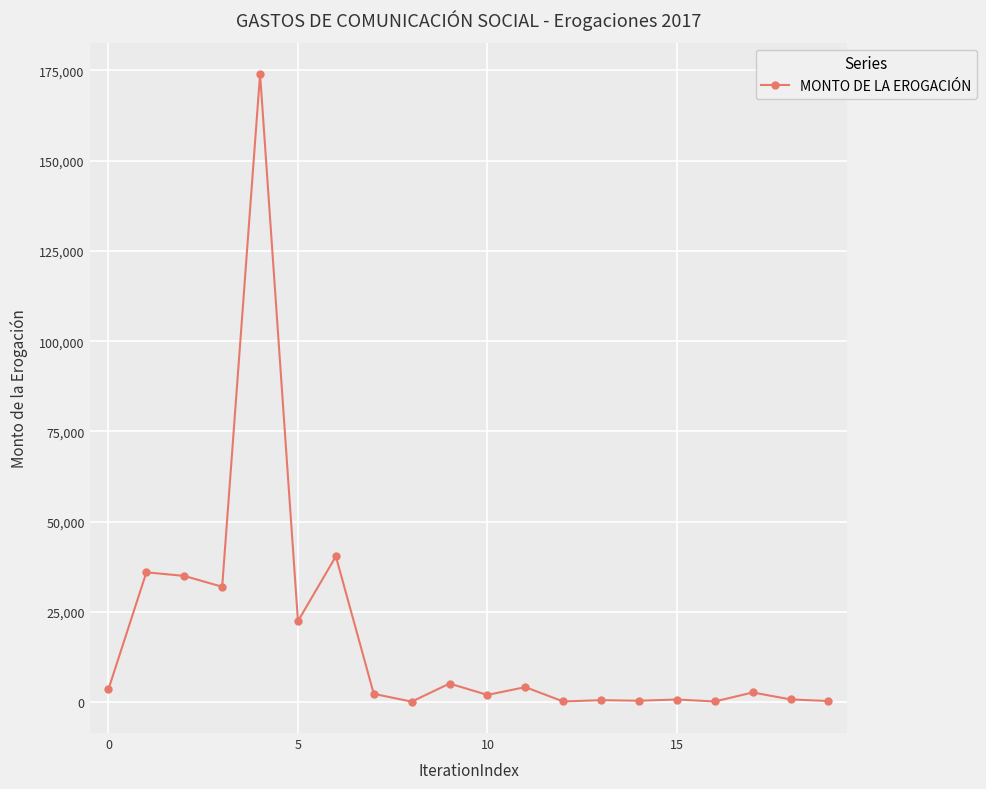

What is the greatest value displayed?

174000.0